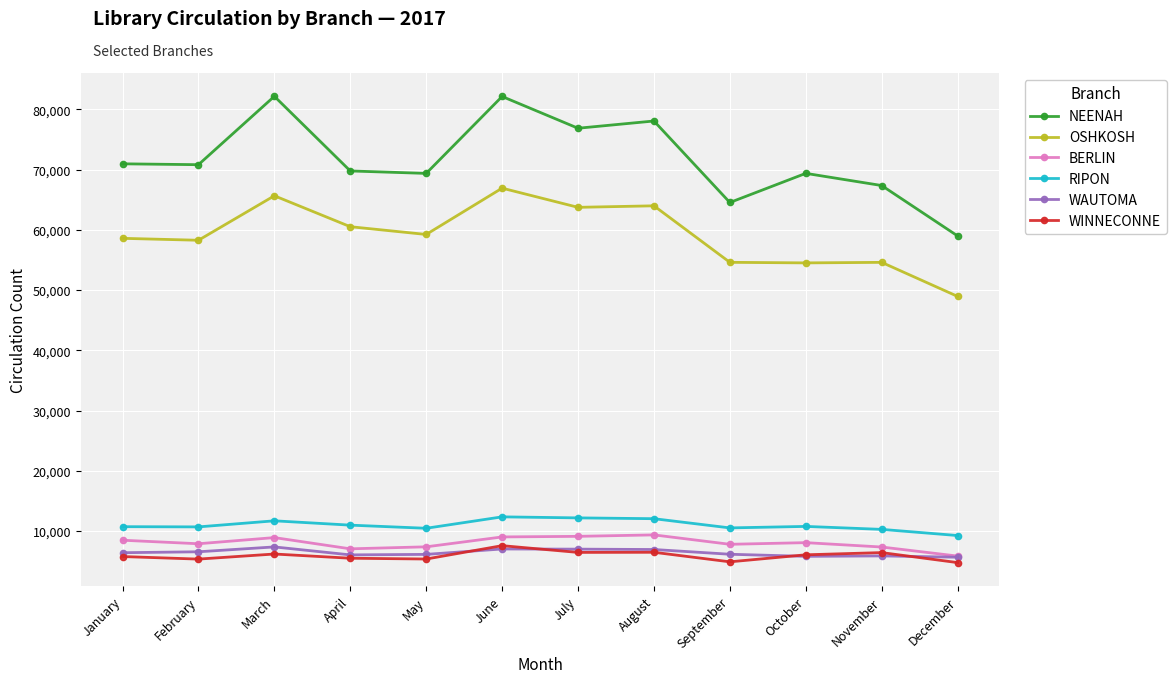

At which label does OSHKOSH first exceed 59223?

March